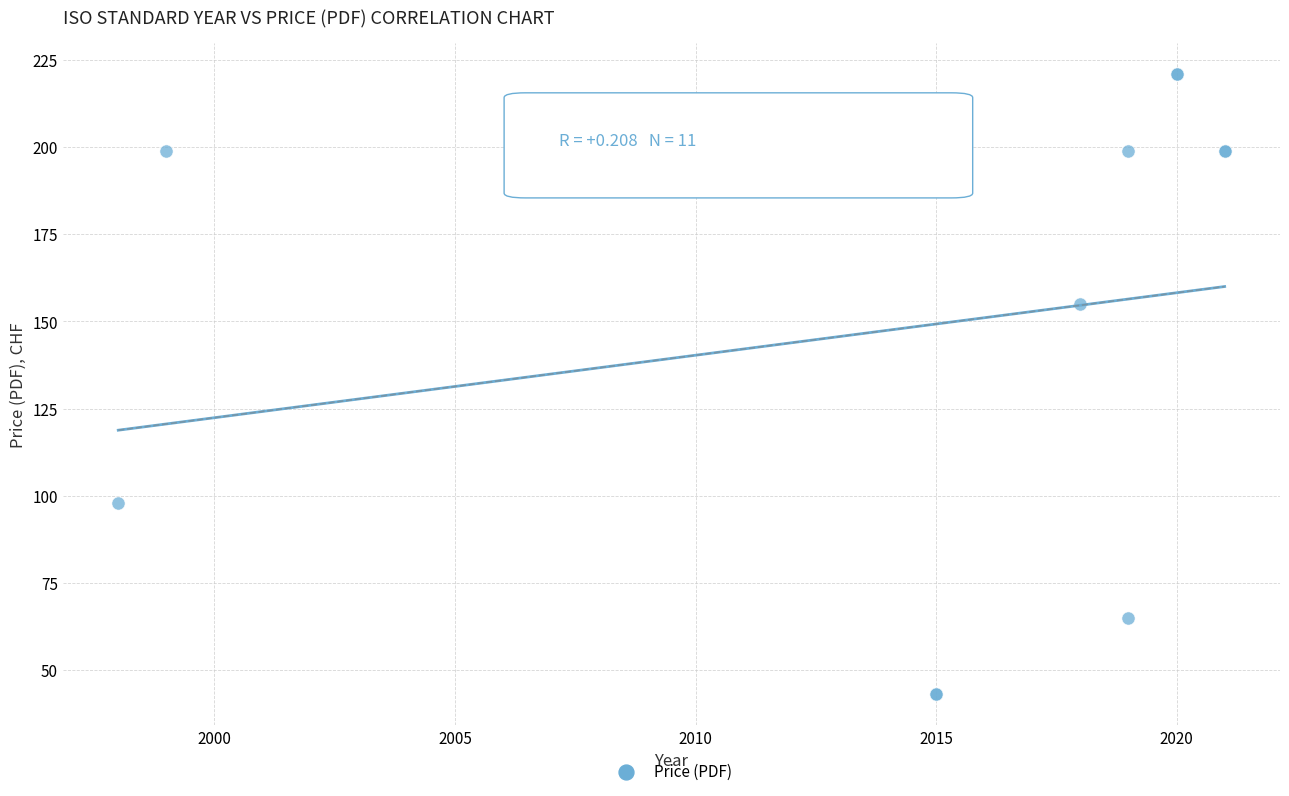

What Y value in the scatter plot is closest to 132?

155